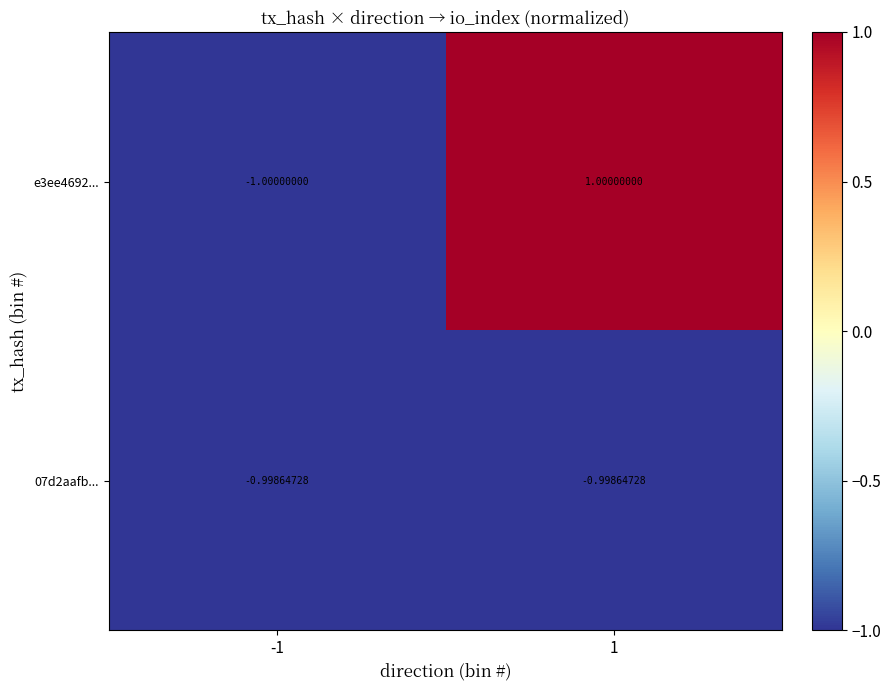

Is the value of 07d2aafb... at -1 greater than the value of e3ee4692... at -1?

Yes